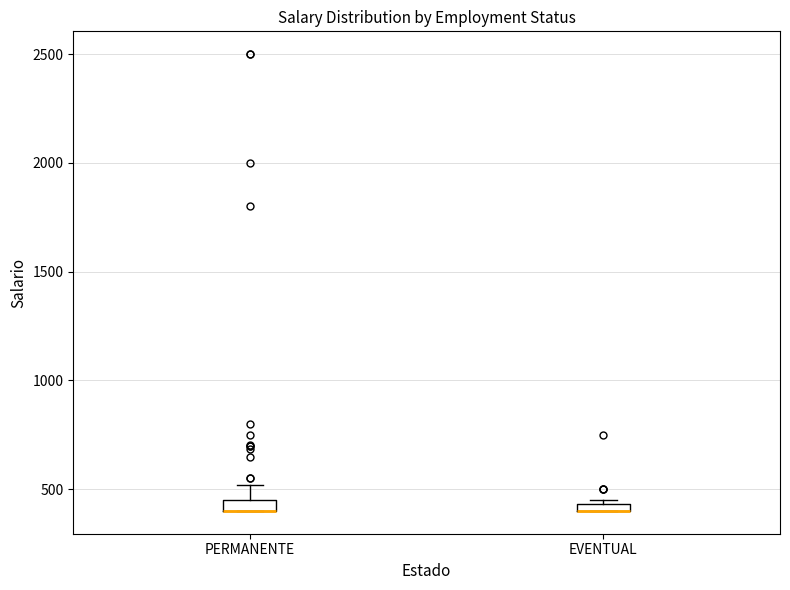

Where is the upper edge of the box for PERMANENTE on the y-axis? The values are not printed on the chart, so give them approximately, as read against the axis.

450